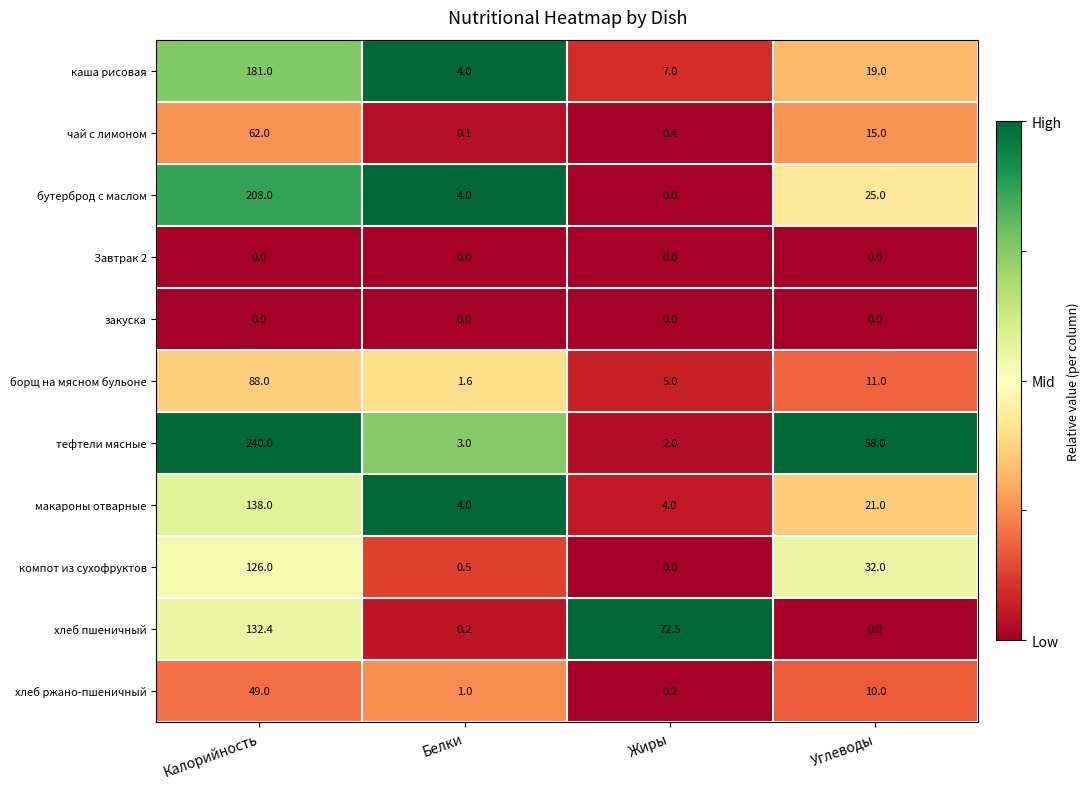

What is the difference between the каша рисовая values at Углеводы and Жиры?

12.0